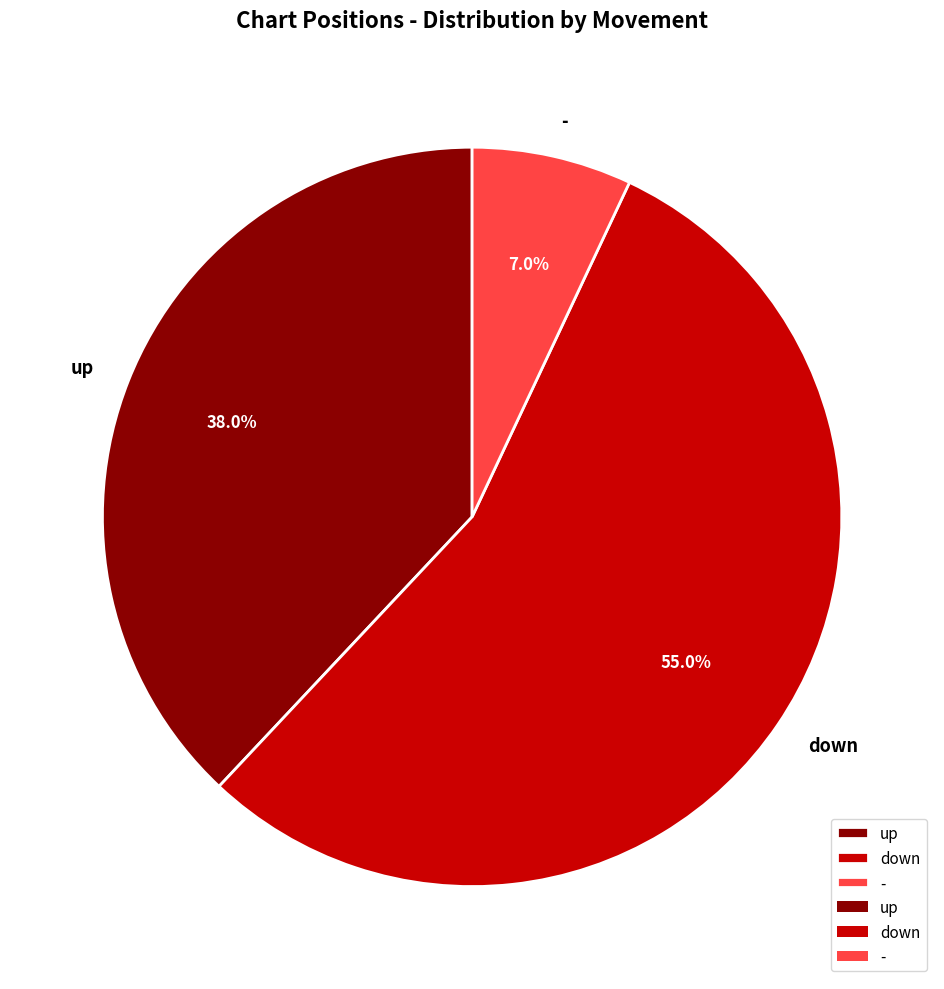

Which slice is the smallest?

-